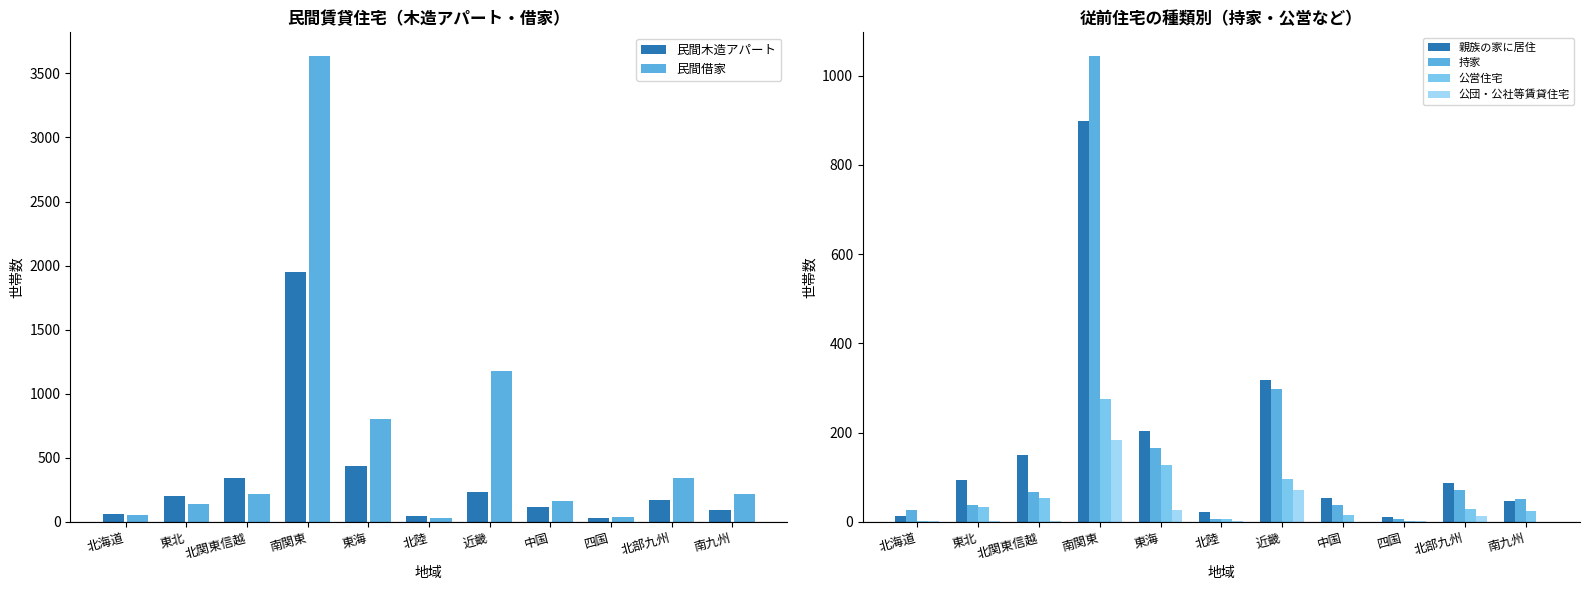

What is the difference between the 民間木造アパート values at 近畿 and 北関東信越?

112